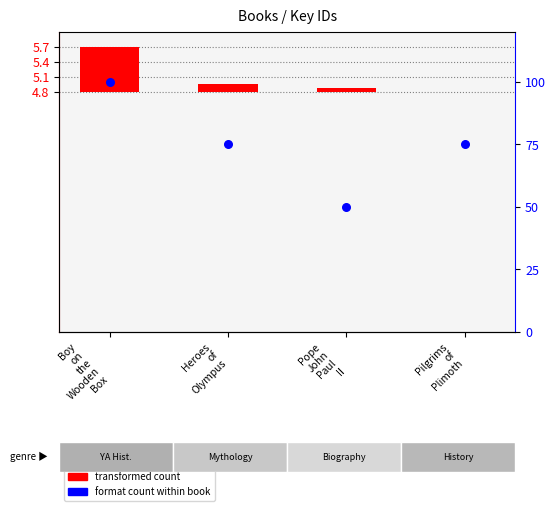

What are all the series names shown in the legend?

transformed count, format count within book